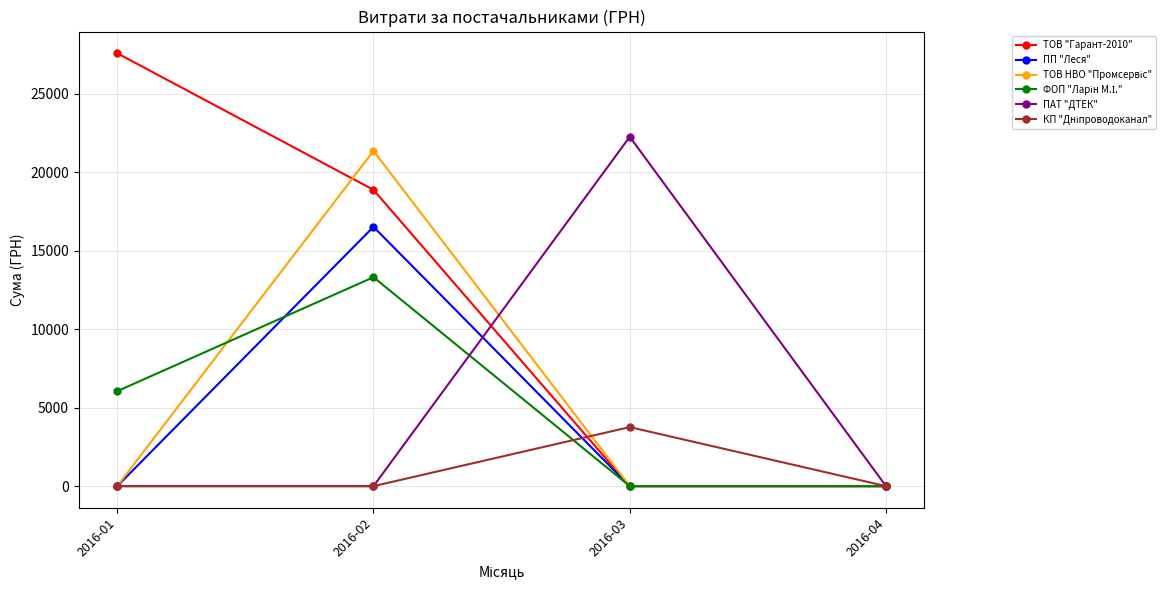

At which category is the sum across all series the highest?

2016-02